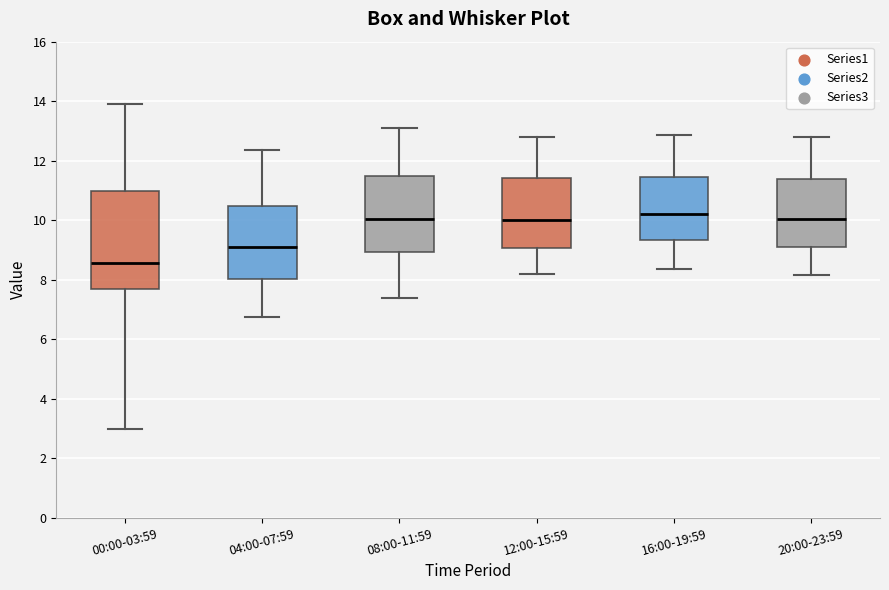

Reading left to right, transcribe this box plot: for each box, give where its median line is, the range the box spans, and where its two whiskers end, as read against the y-axis. The values are not printed on the chart, so give them approximately, as read against the axis.

00:00-03:59: median 8.6, box 7.6 to 11.0, whiskers 3.0 to 14.0
04:00-07:59: median 9.2, box 8.0 to 10.4, whiskers 6.8 to 12.4
08:00-11:59: median 10.0, box 9.0 to 11.4, whiskers 7.4 to 13.2
12:00-15:59: median 10.0, box 9.0 to 11.4, whiskers 8.2 to 12.8
16:00-19:59: median 10.2, box 9.4 to 11.4, whiskers 8.4 to 12.8
20:00-23:59: median 10.0, box 9.2 to 11.4, whiskers 8.2 to 12.8